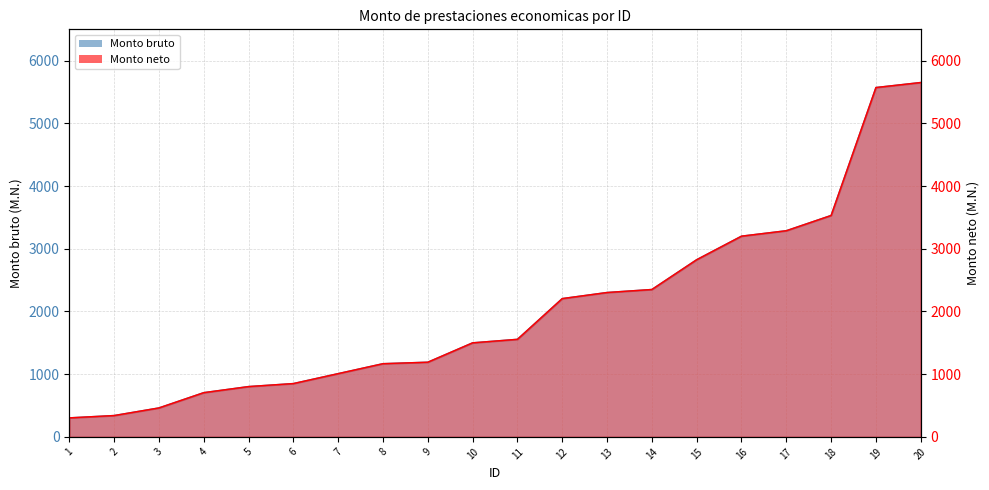

How many lines are shown in the chart?

2